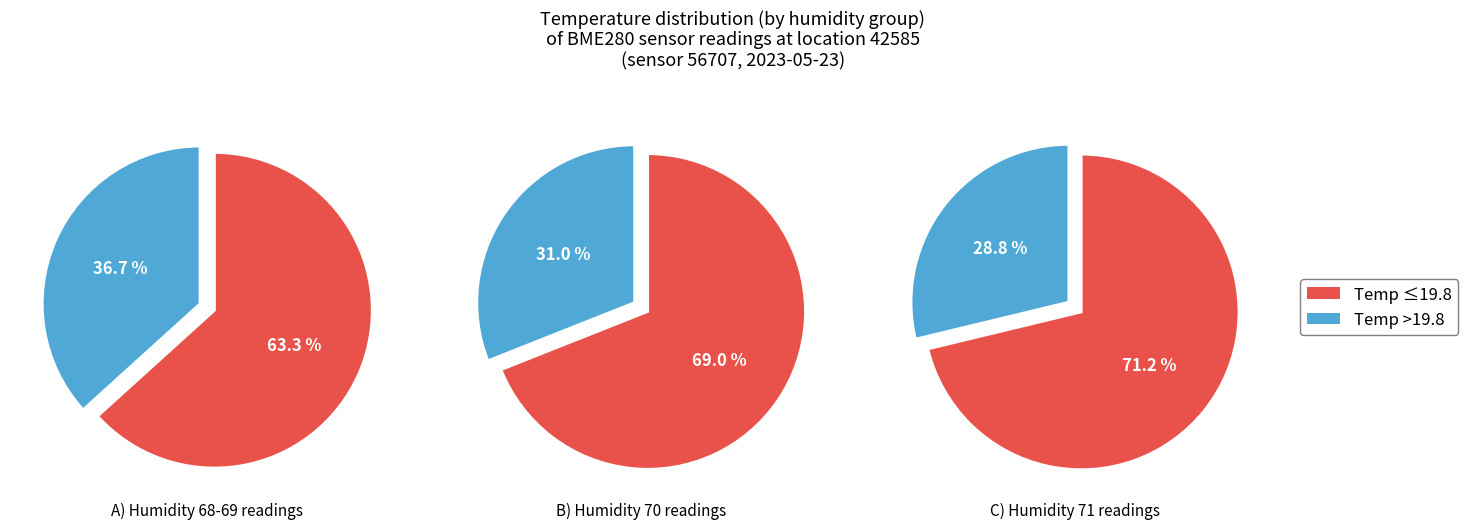

Approximately how many times larger is the value at humidity=68 compared to humidity=70?

1.0